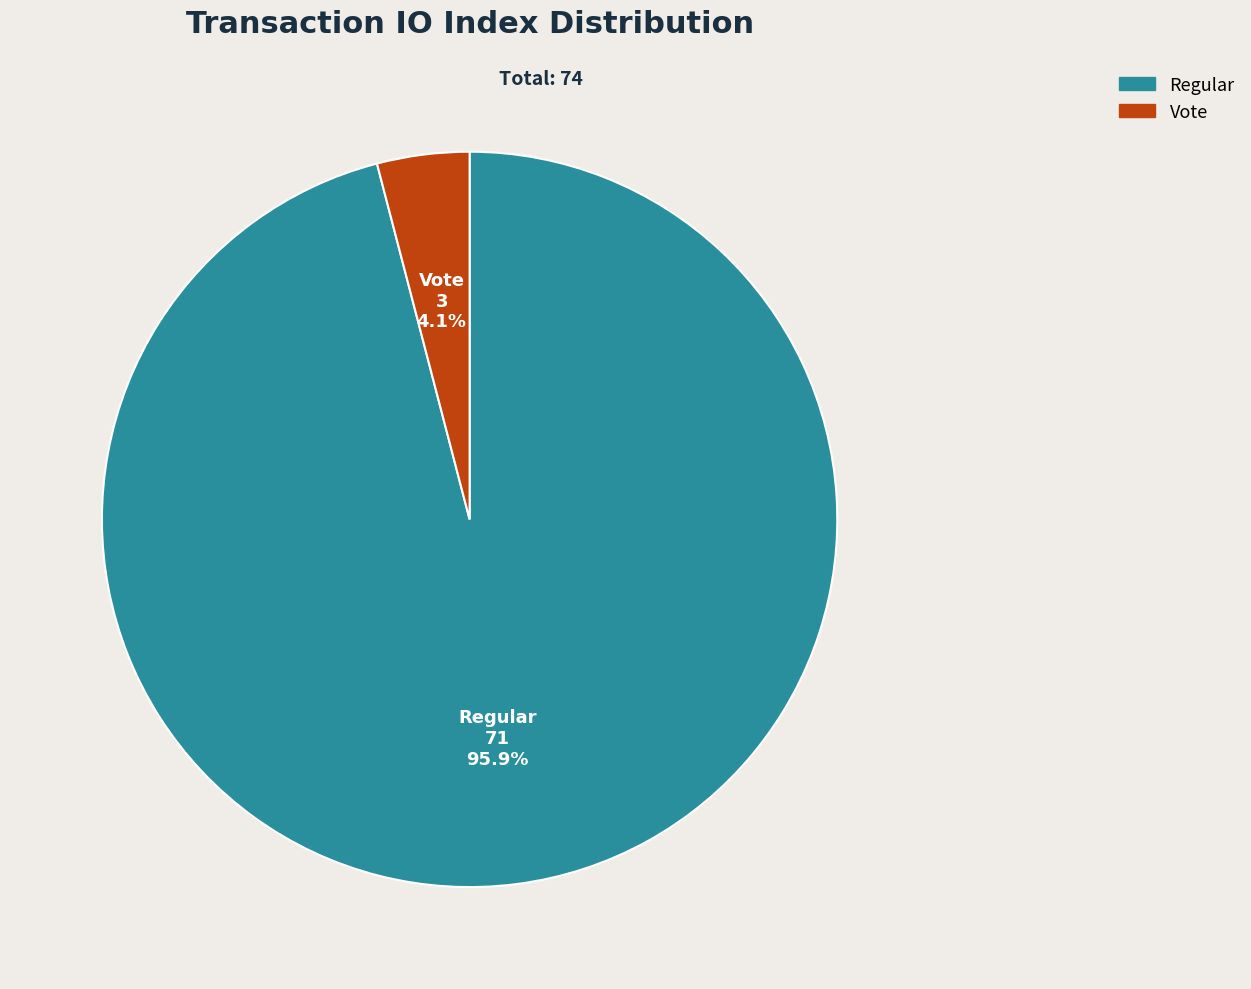

How much of the chart is everything except Regular?

4.1%